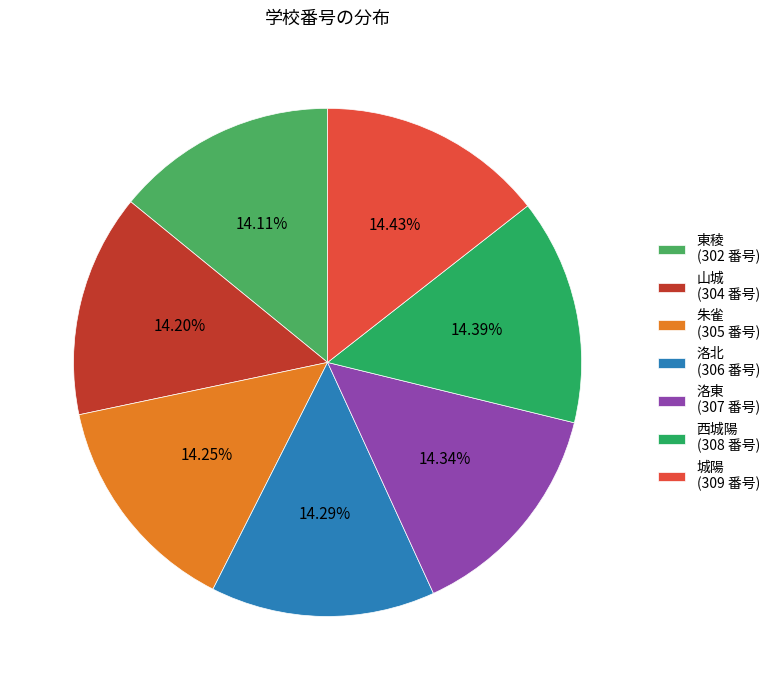

Rank the categories by value from highest to lowest.

城陽, 西城陽, 洛東, 洛北, 朱雀, 山城, 東稜